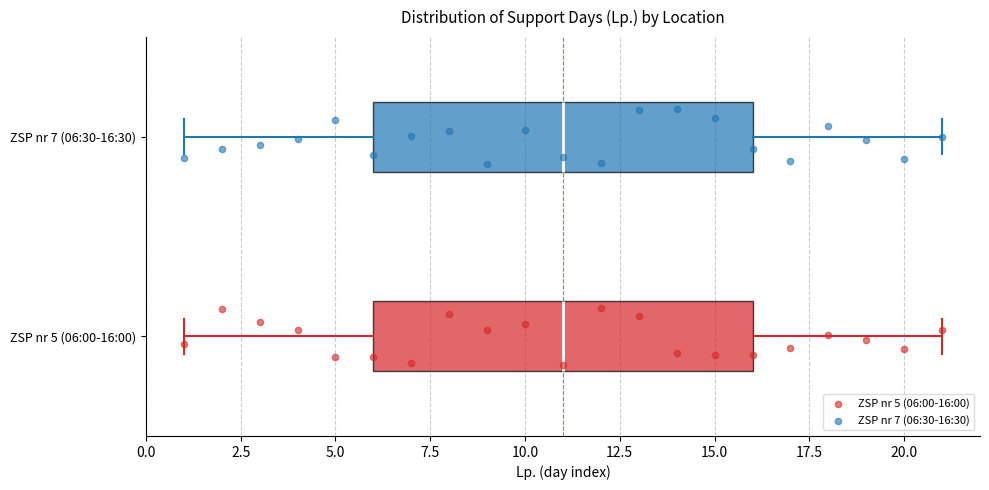

Reading bottom to top, read every box against the x-axis: the position of its median line, the range the box covers, and the ends of its whiskers. The values are not printed on the chart, so give them approximately, as read against the axis.

ZSP nr 5 (06:00-16:00): median 11, box 6 to 16, whiskers 1 to 21
ZSP nr 7 (06:30-16:30): median 11, box 6 to 16, whiskers 1 to 21